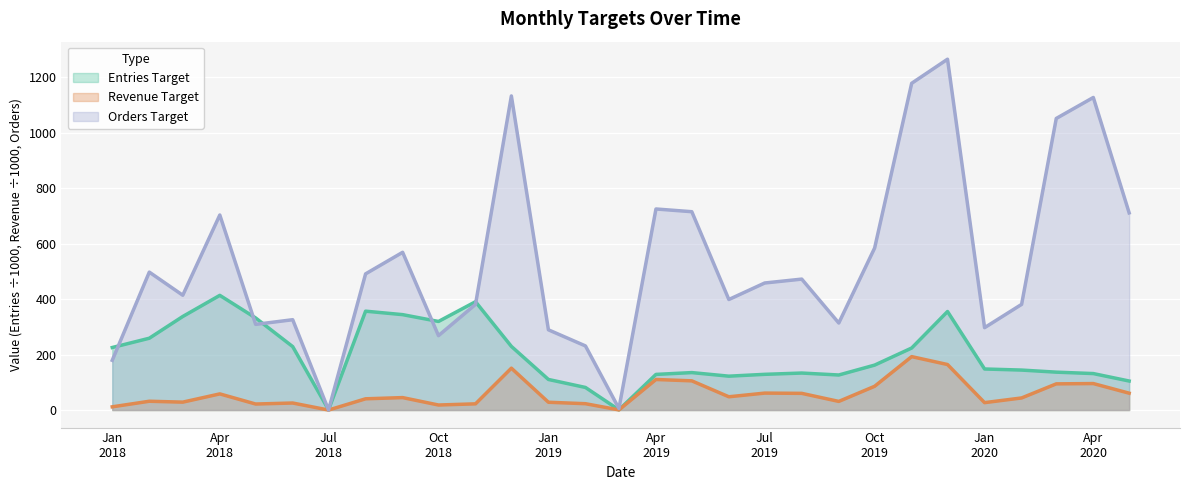

Which series has the widest spread of values?

Orders Target